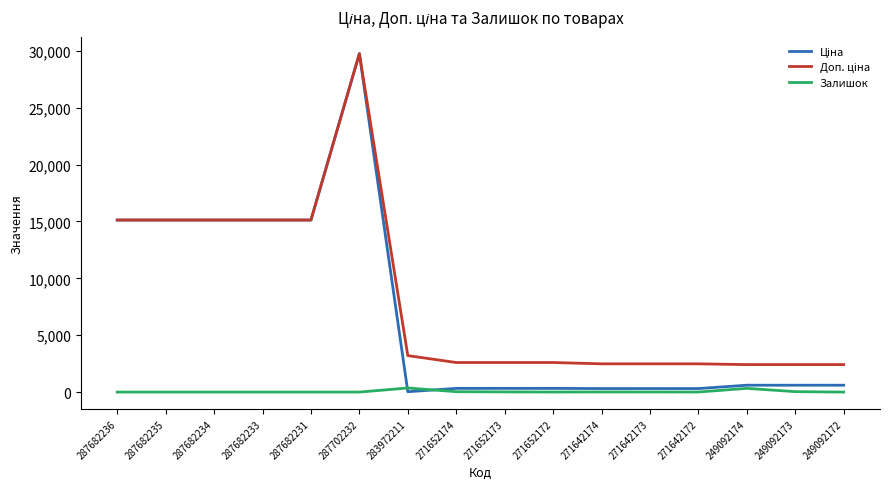

At which category is the sum across all series the highest?

287702232